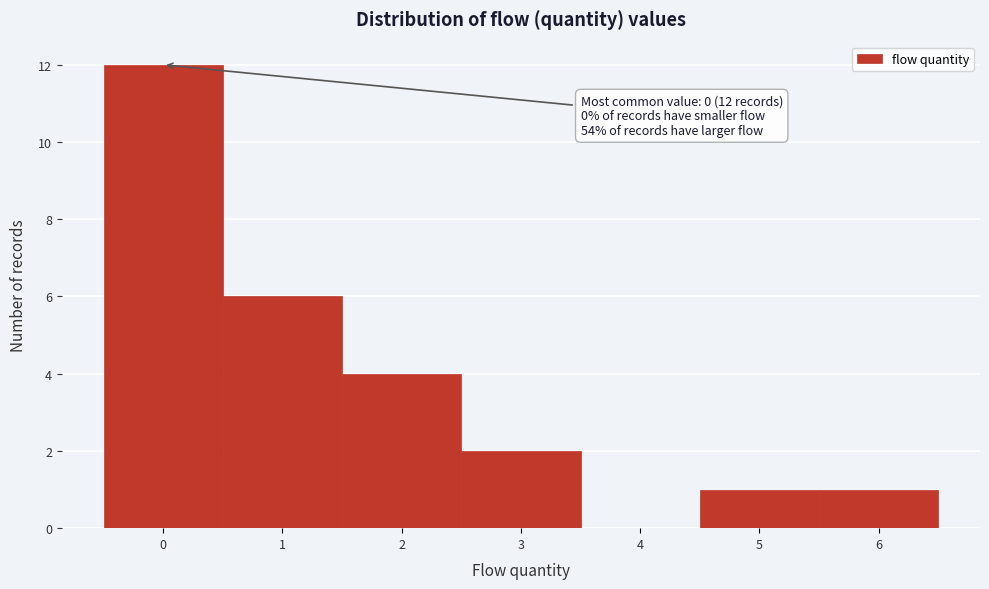

Which range on the x-axis has the tallest bar?

-0.5 to 0.5